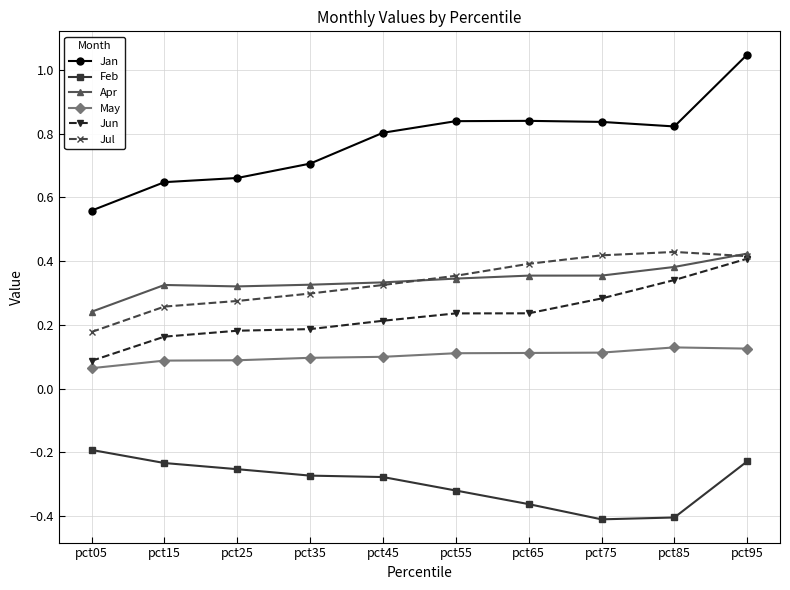

True or false: Jul and Feb intersect in this chart.

False